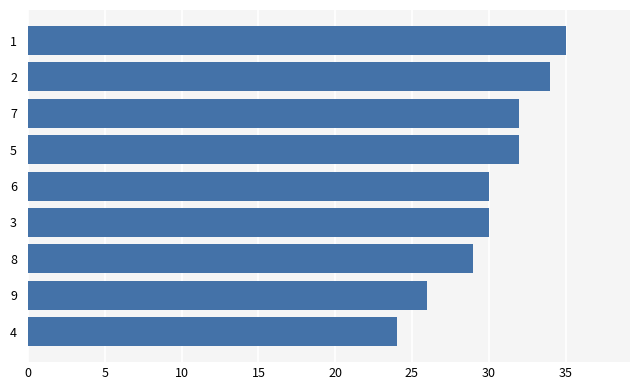

What is the change in value from 3 to 7?

+2